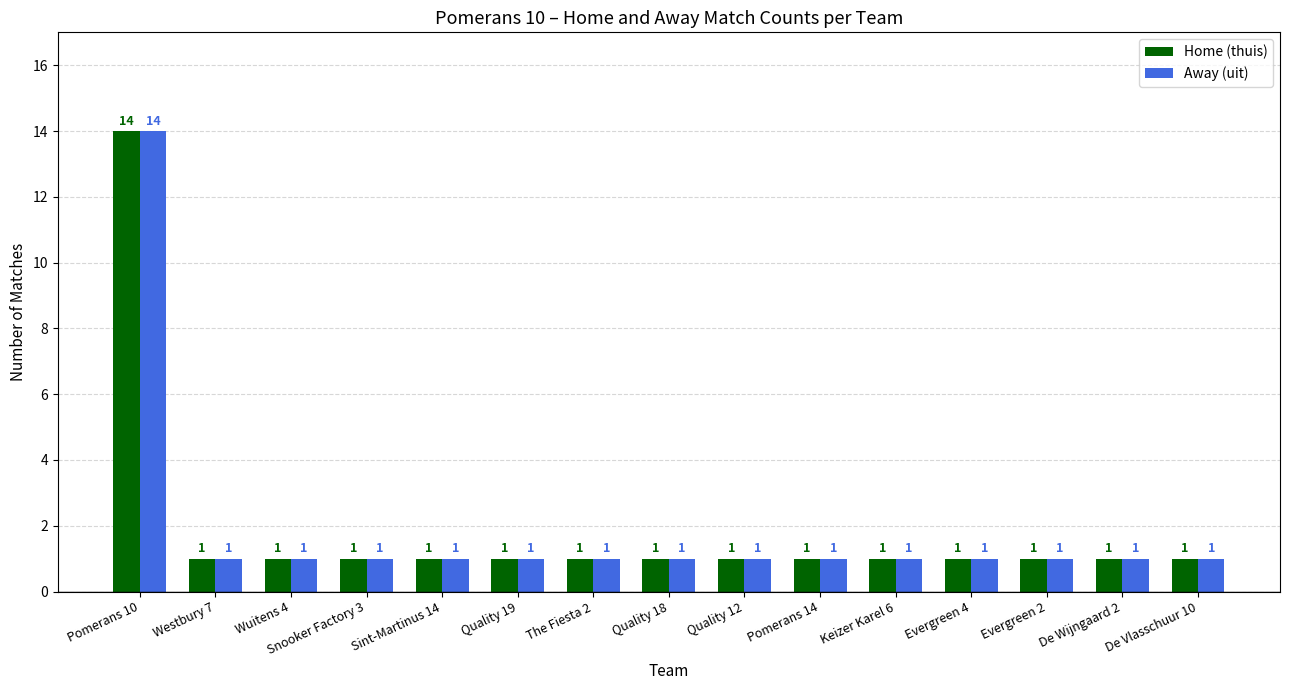

The value of Home (thuis) at Pomerans 14 is 2. True or false?

False